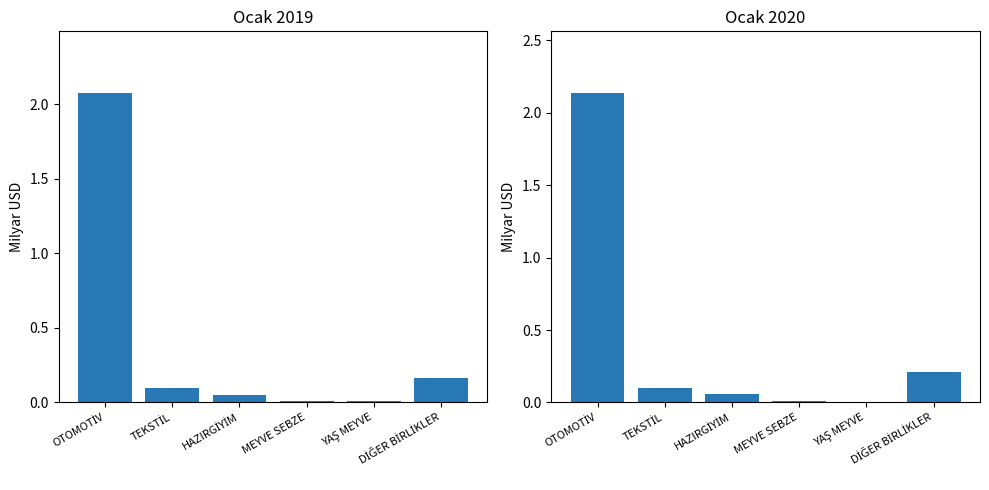

What is the sum of the Ocak 2020 values at HAZIRGİYİM and OTOMOTİV?

2.2